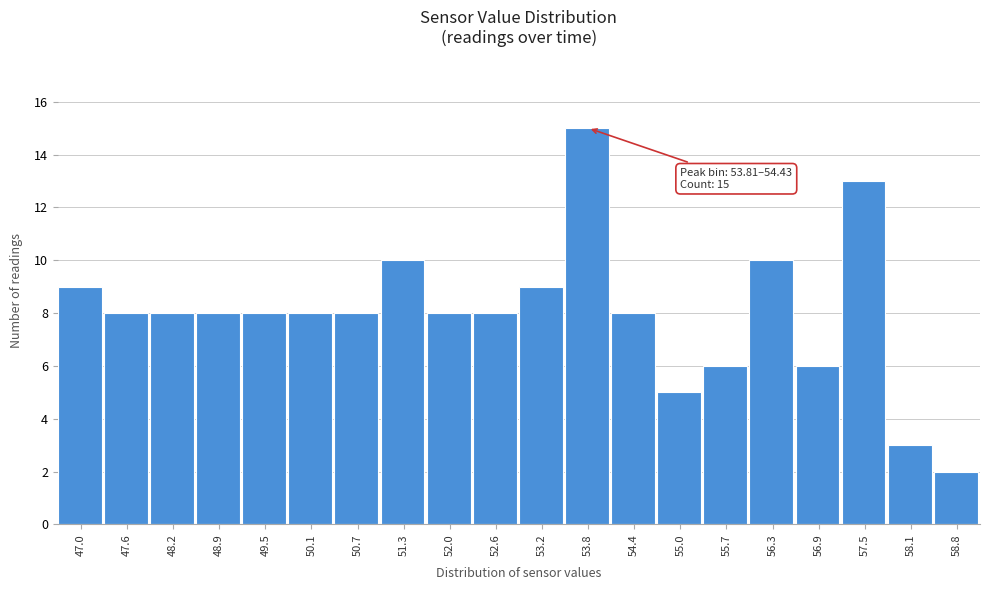

Reading left to right, transcribe all the data shown in this chart.

9	8	8	8	8	8	8	10	8	8	9	15	8	5	6	10	6	13	3	2